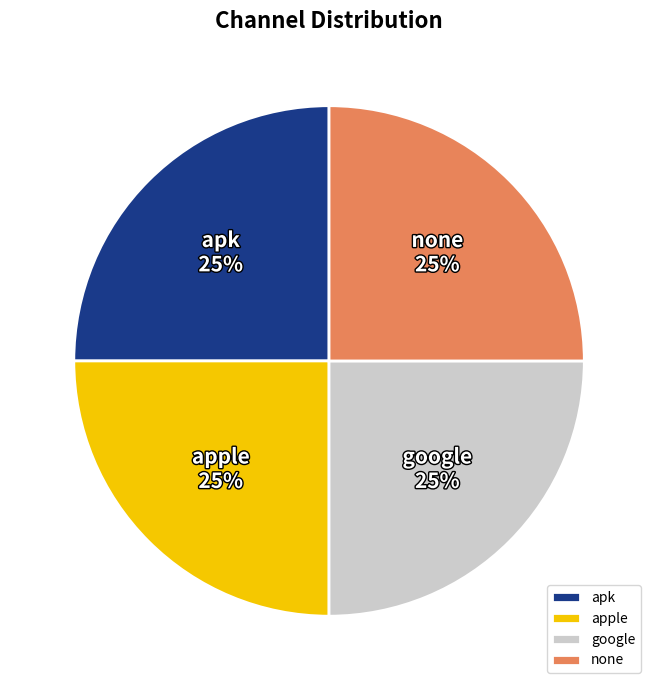

To the nearest percent, what is the combined percentage of apple and google?

50%